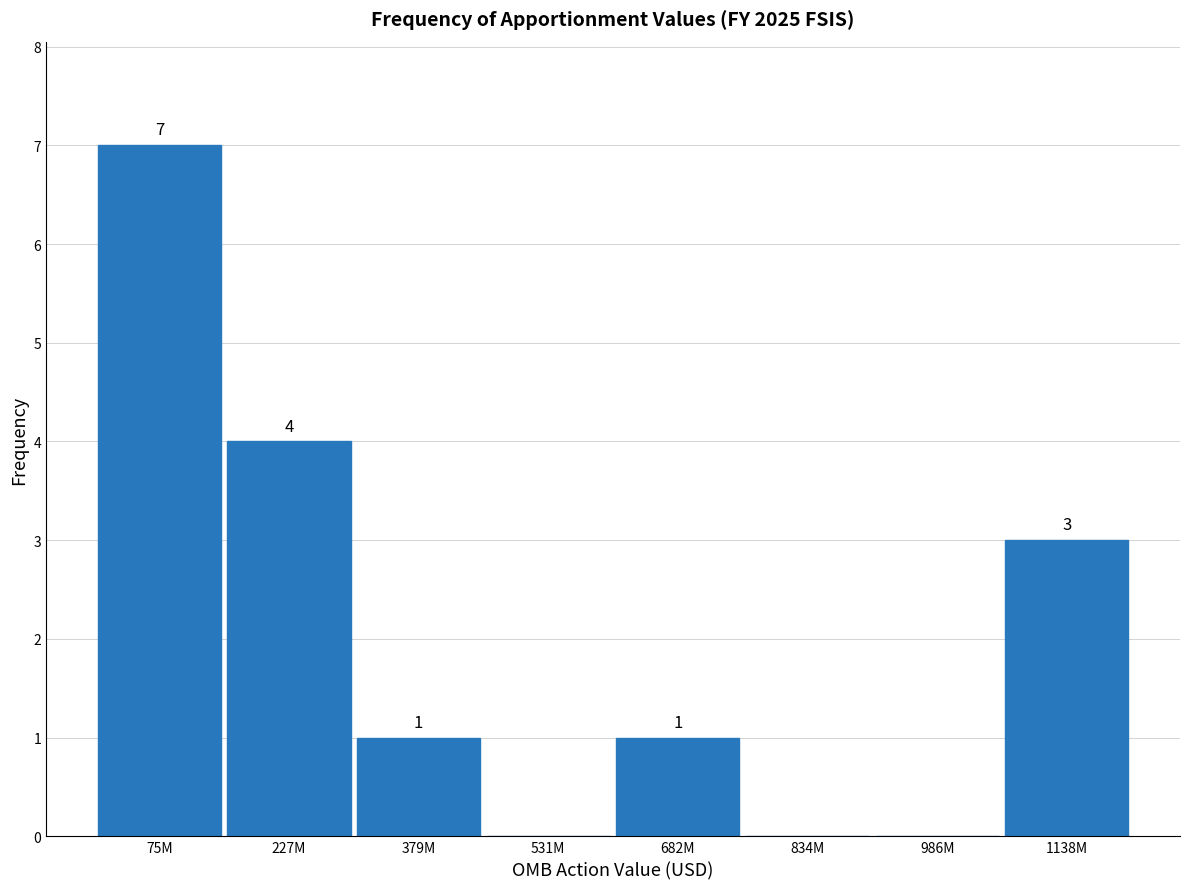

Reading left to right, extract all data points from this chart.

75M=7	227M=4	379M=1	531M=0	682M=1	834M=0	986M=0	1138M=3